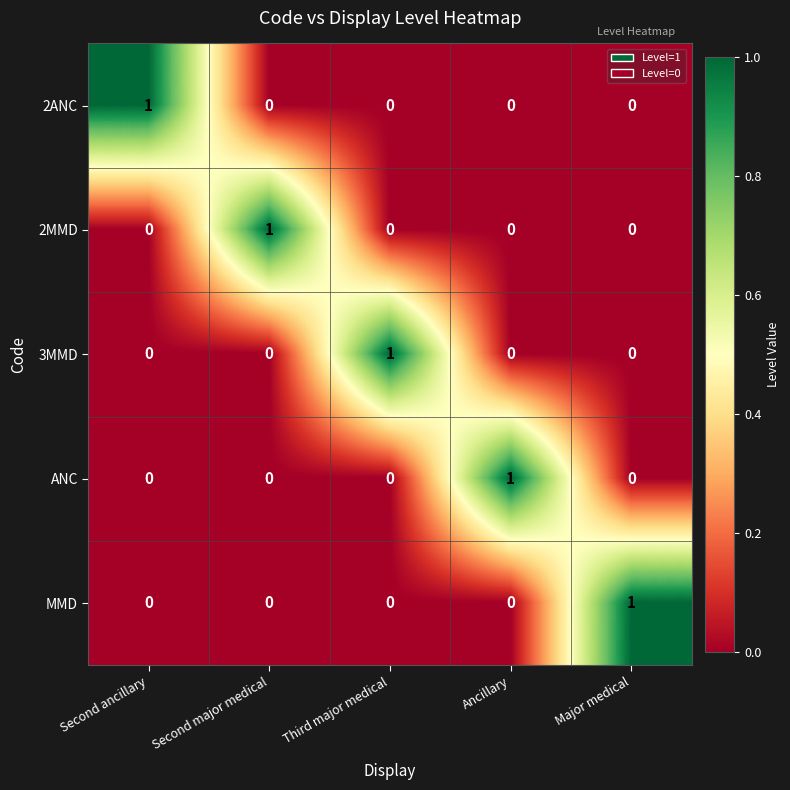

Is it true that MMD equals 0 at Second major medical?

True